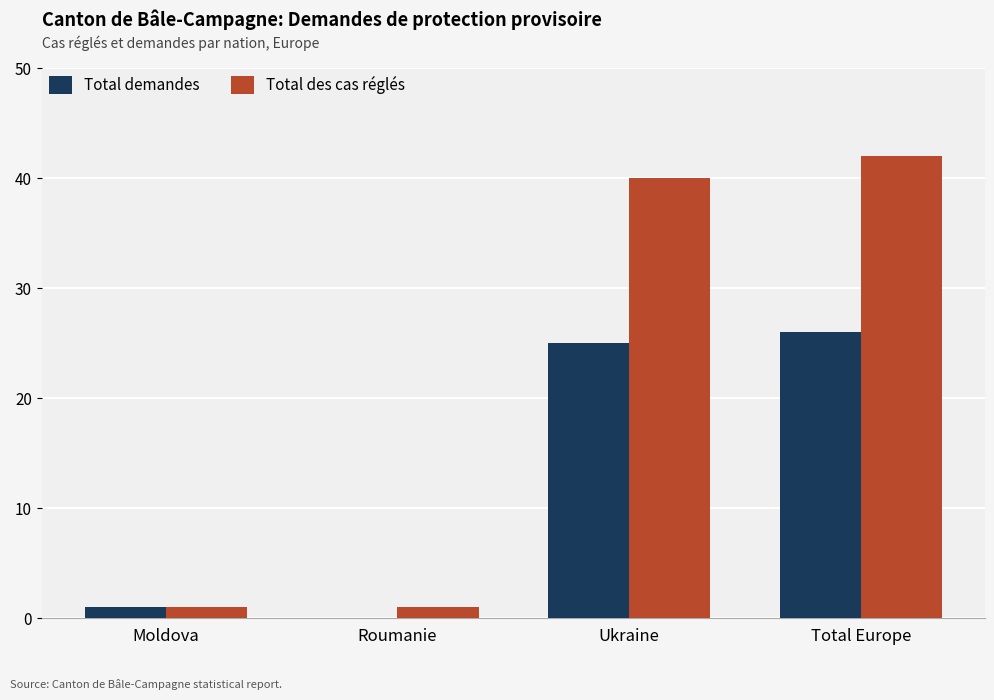

Is the value of Total des cas réglés at Total Europe greater than the value of Total demandes at Roumanie?

Yes